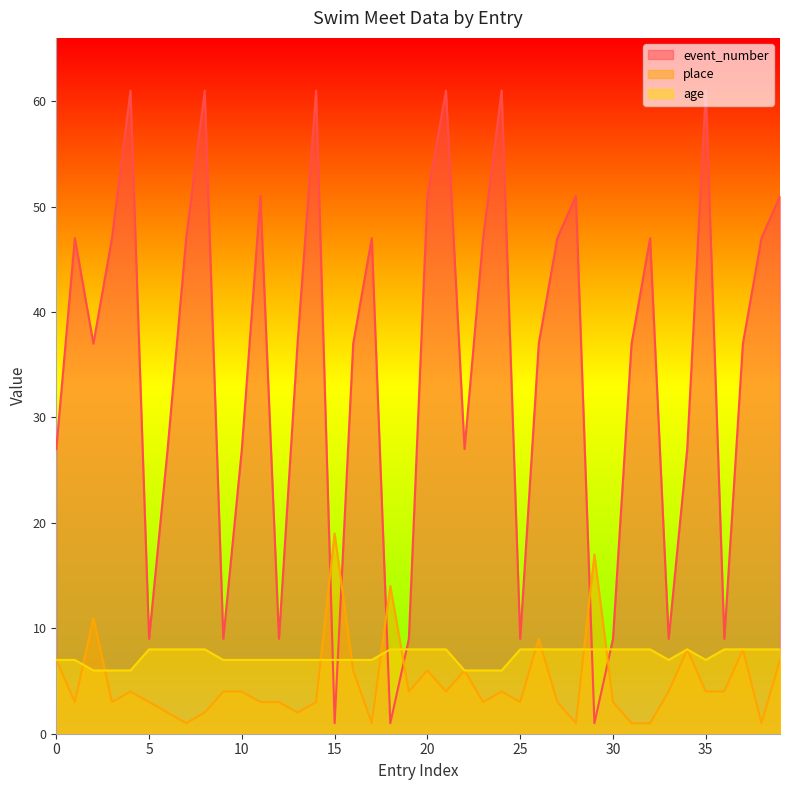

How many data points does each series have?

40